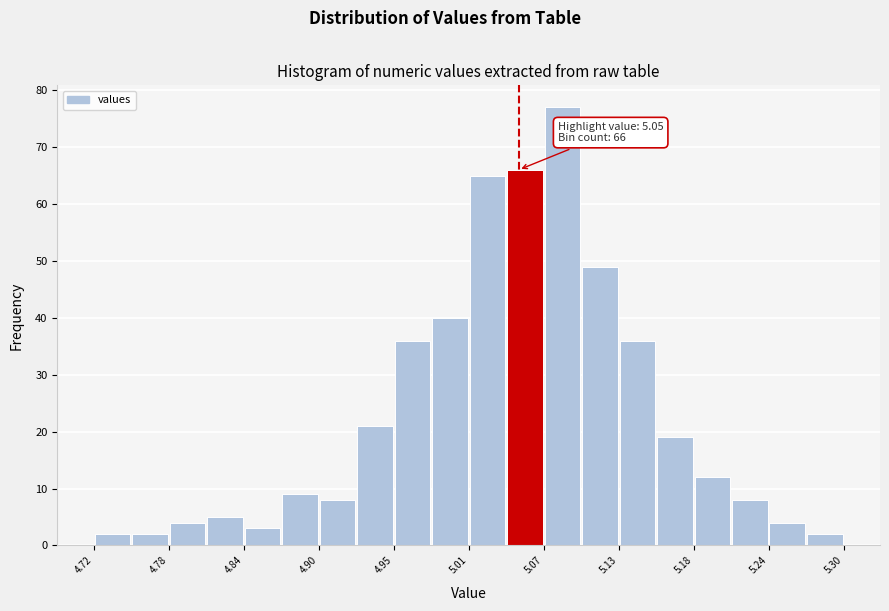

Read against the x-axis, roughly where is the centre of the tallest bar?

5.08